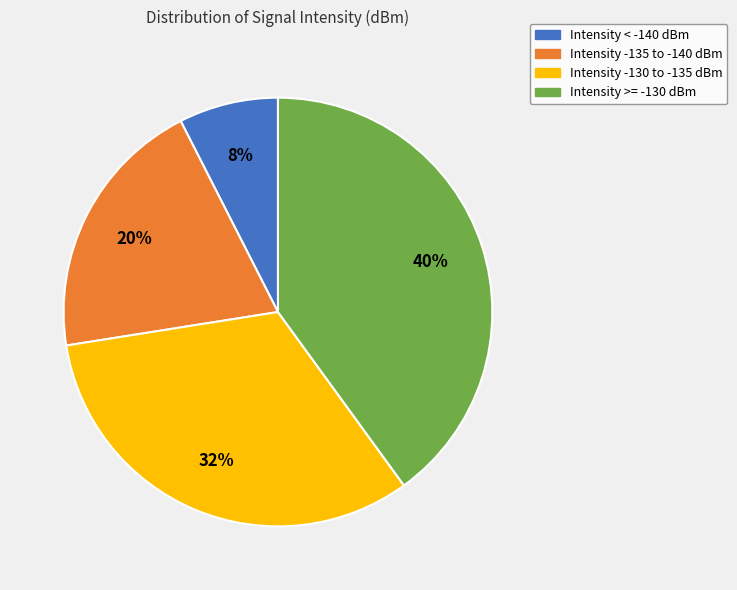

Count the number of slices in the pie.

4